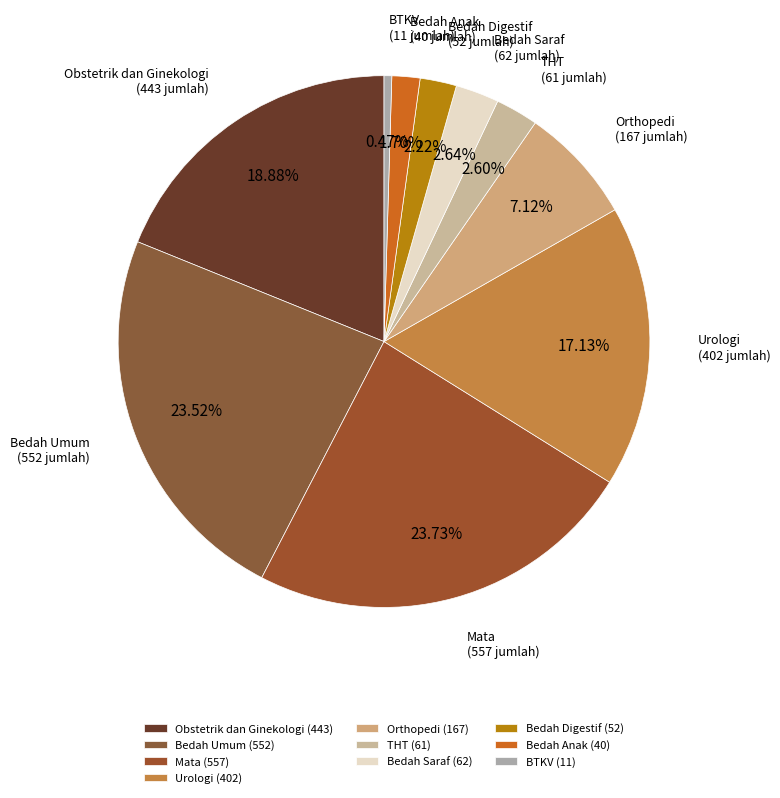

To the nearest percent, what percentage of the pie is Obstetrik dan Ginekologi?

19%